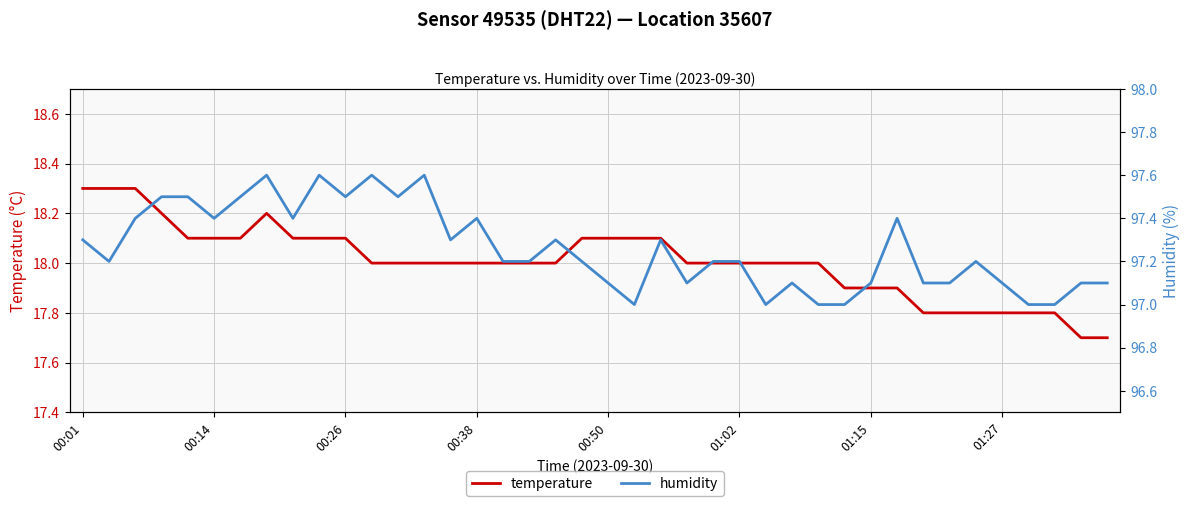

What is the difference between the second highest and minimum values in the humidity series?

0.6